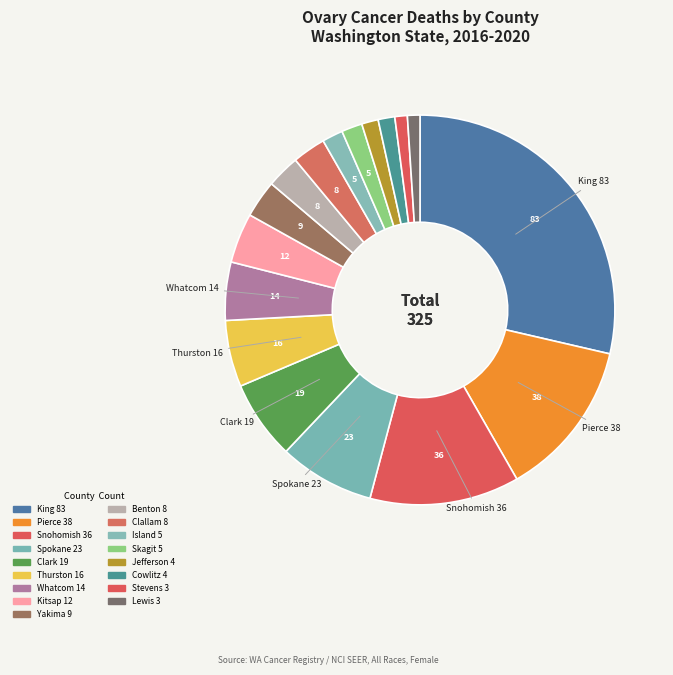

Rank the categories by value from lowest to highest.

Stevens County, Lewis County, Jefferson County, Cowlitz County, Island County, Skagit County, Benton County, Clallam County, Yakima County, Kitsap County, Whatcom County, Thurston County, Clark County, Spokane County, Snohomish County, Pierce County, King County